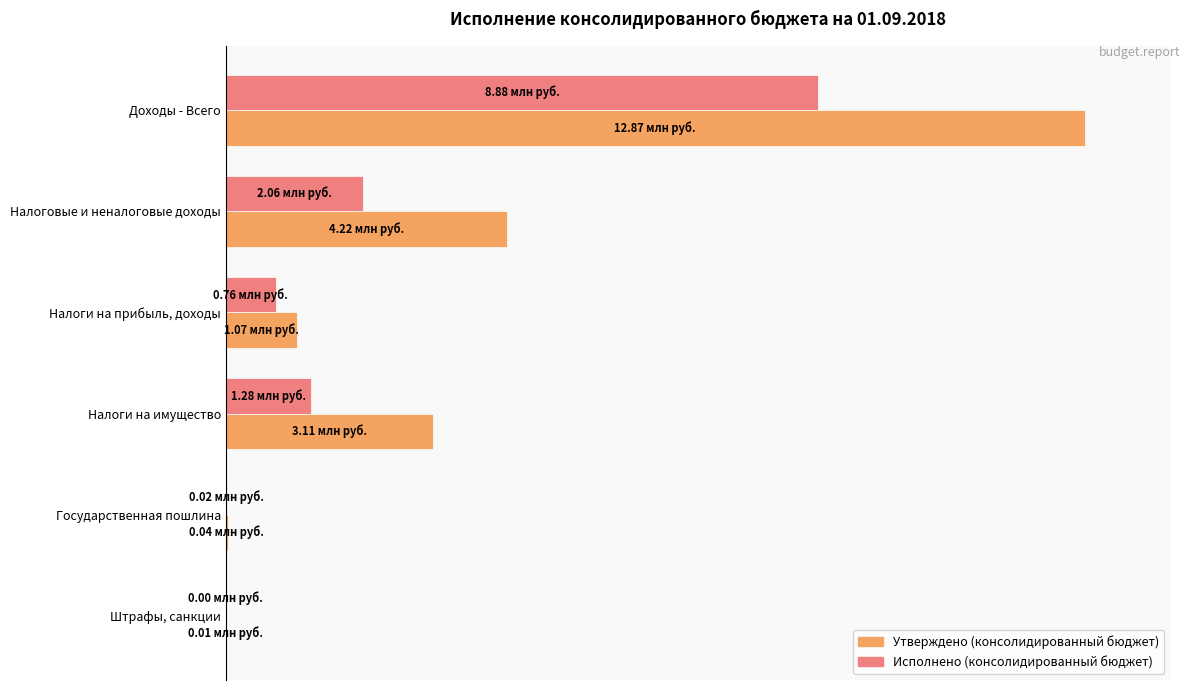

What are all the series names shown in the legend?

Утверждено (консолидированный бюджет), Исполнено (консолидированный бюджет)